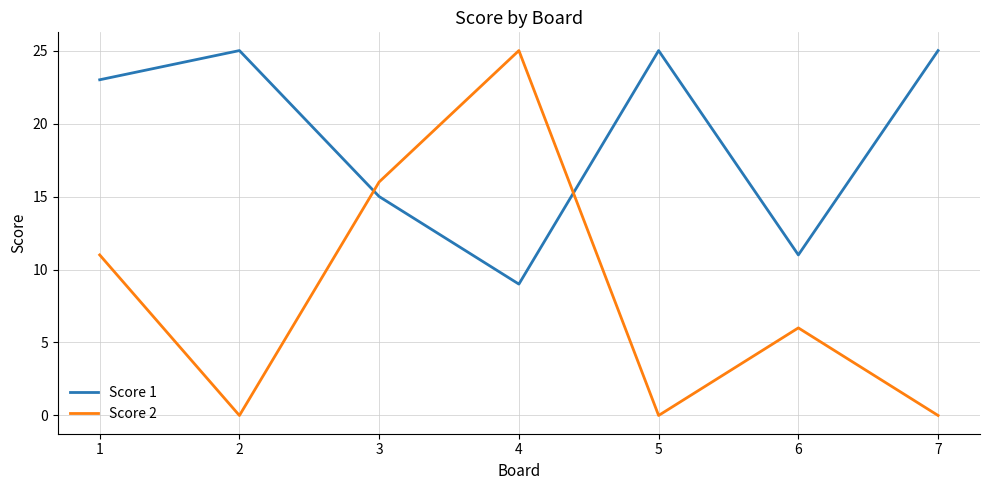

At which label does Score 2 first exceed 6?

1